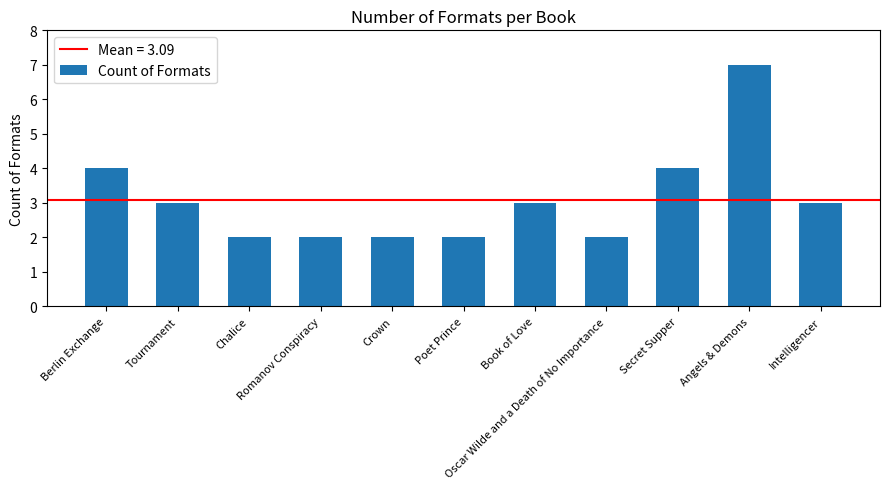

Reading right to left, what are all the values shown in this chart?

Intelligencer=3	Angels & Demons=7	Secret Supper=4	Oscar Wilde and a Death of No Importance=2	Book of Love=3	Poet Prince=2	Crown=2	Romanov Conspiracy=2	Chalice=2	Tournament=3	Berlin Exchange=4